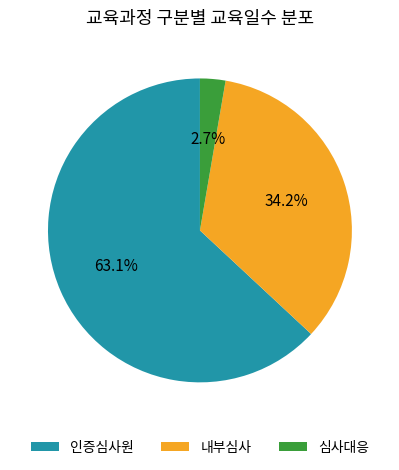

Which category has the smallest portion of the pie?

심사대응